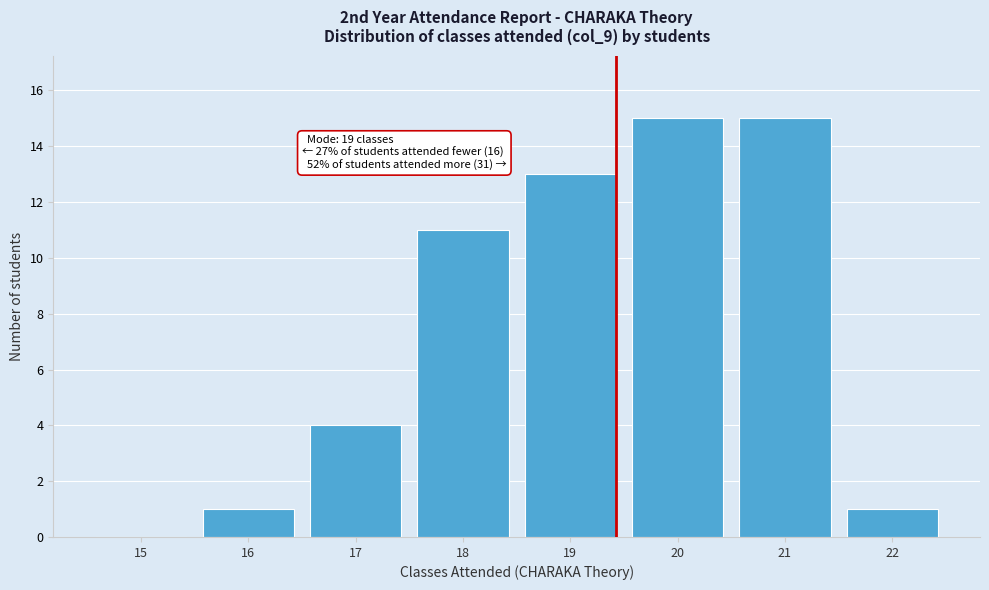

Reading left to right, extract all data points from this chart.

15=0	16=1	17=4	18=11	19=13	20=15	21=15	22=1